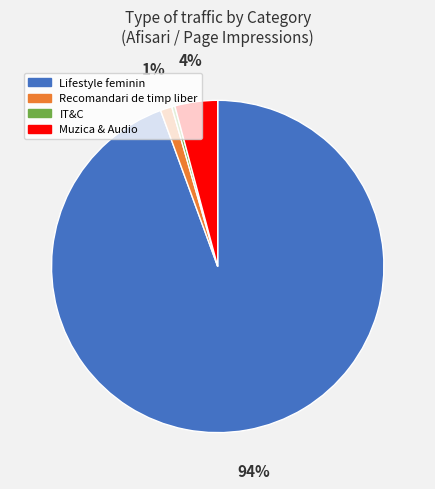

To the nearest percent, what is the combined percentage of Muzica & Audio and IT&C?

4%